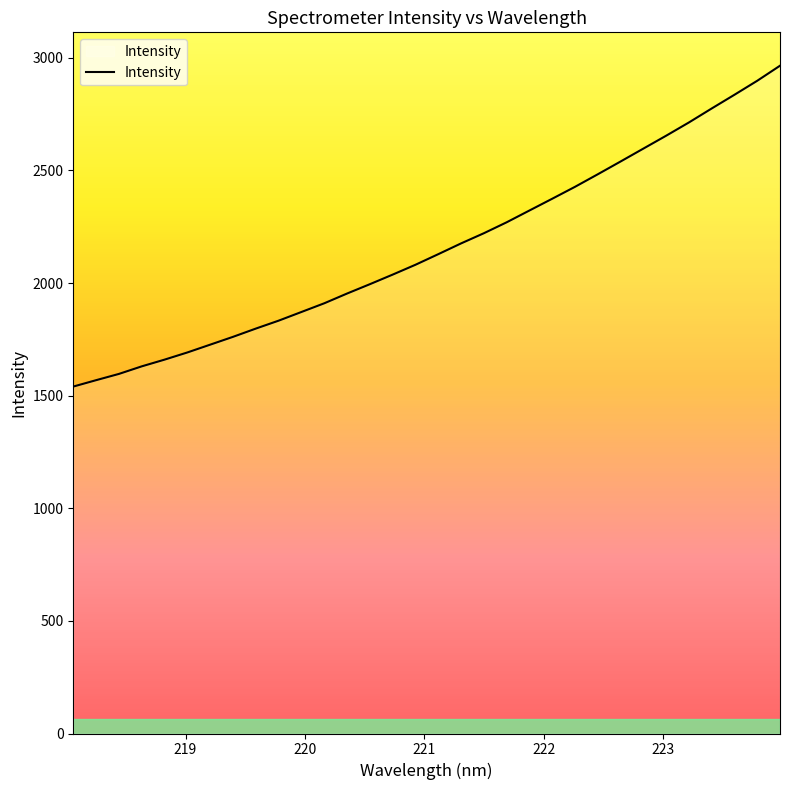

Does the chart display data point markers on the line(s)?

No